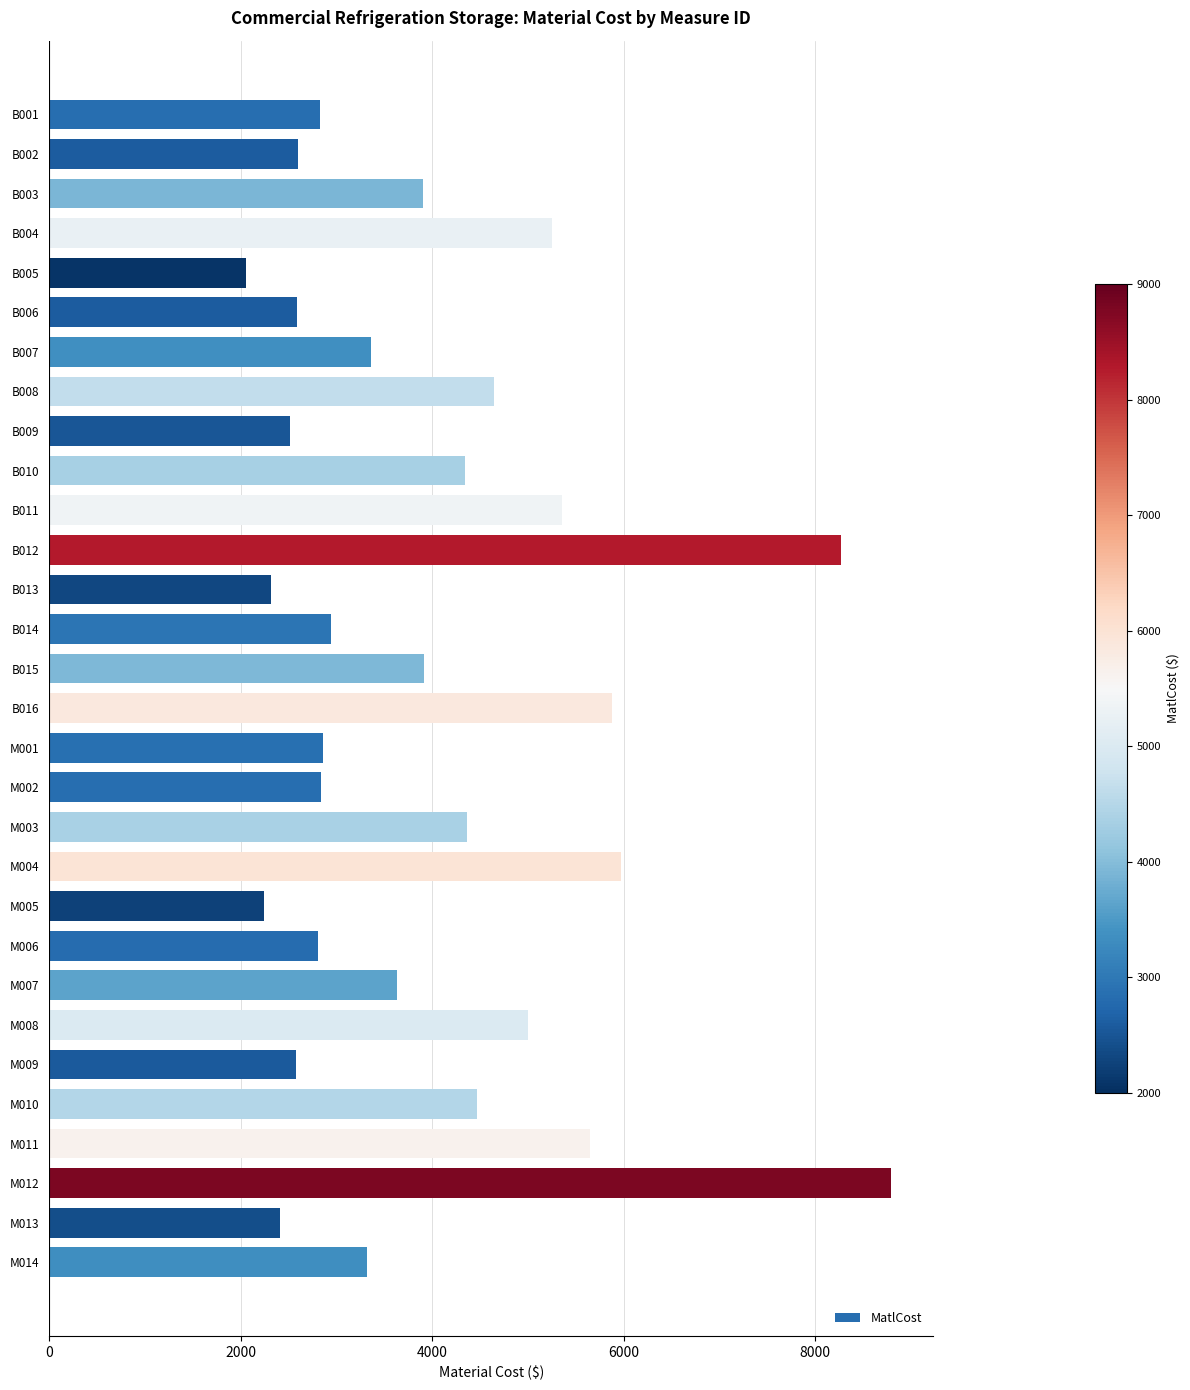

What value does the data have at B013?

2311.4